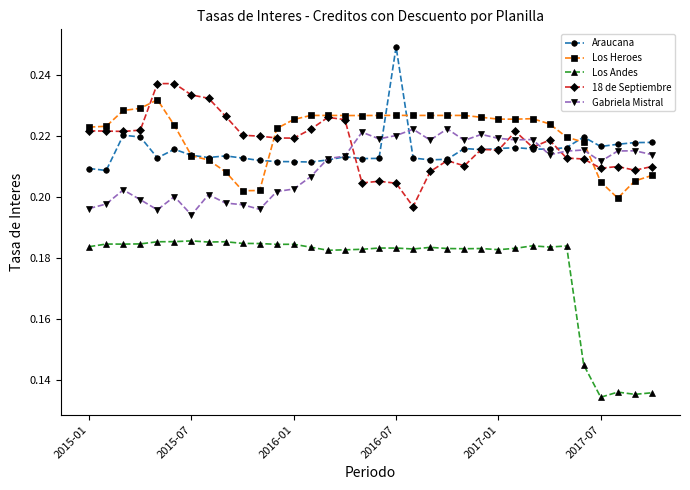

Rank the series by their maximum value, from lowest to highest.

Los Andes, Gabriela Mistral, Los Heroes, 18 de Septiembre, Araucana